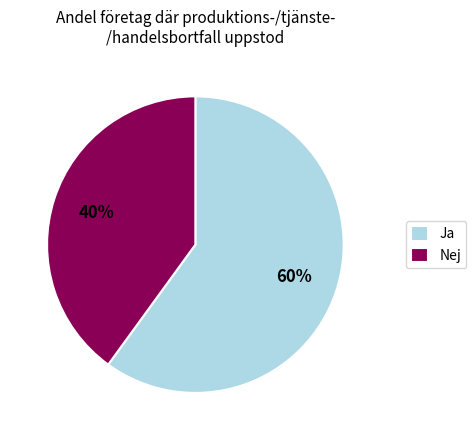

To the nearest percent, what portion does Ja represent?

60%